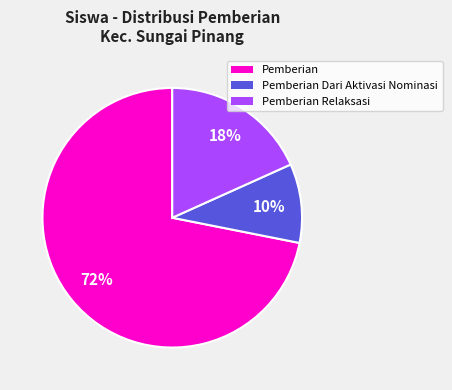

Is there any slice that represents more than half of the pie?

Yes